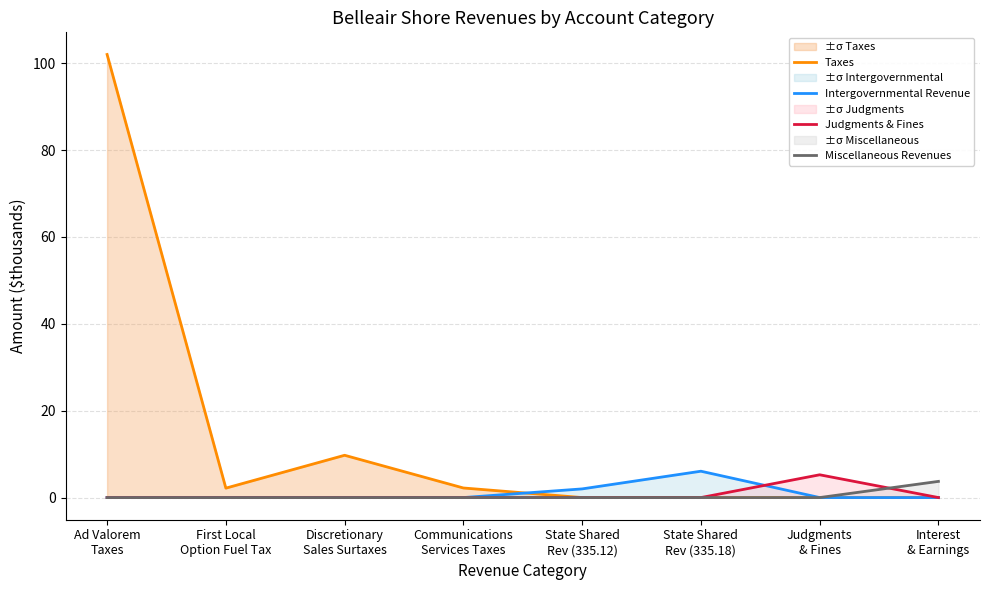

Reading right to left, what are all the values shown in this chart?

Taxes: 0.0	0.0	0.0	0.0	2.2	9.7	2.2	102.0
Intergovernmental Revenue: 0.0	0.0	6.1	2.0	0.0	0.0	0.0	0.0
Judgments & Fines: 0.0	5.2	0.0	0.0	0.0	0.0	0.0	0.0
Miscellaneous Revenues: 3.7	0.0	0.0	0.0	0.0	0.0	0.0	0.0